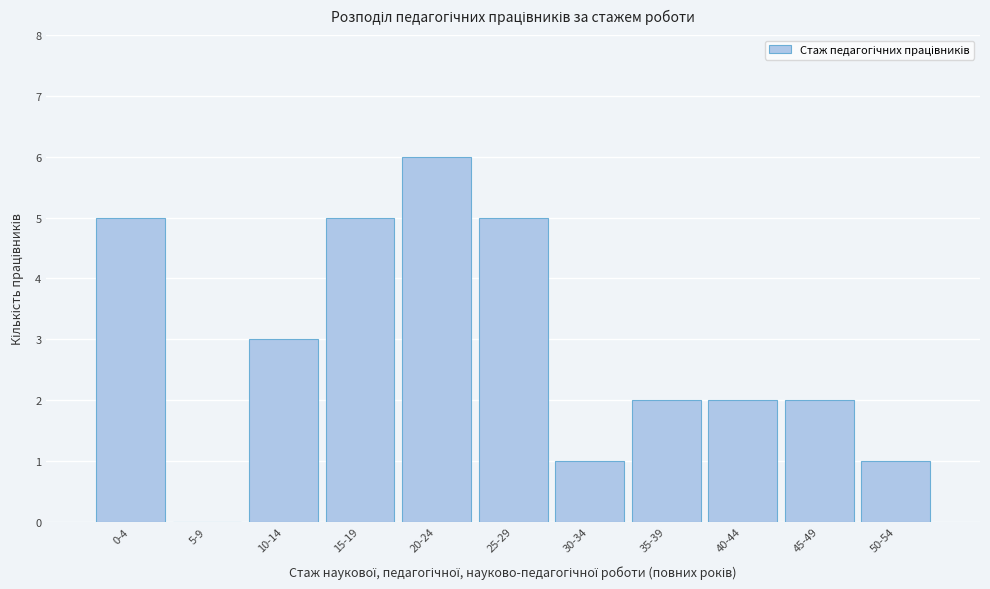

Reading right to left, list all the values displayed in this chart.

50-54=1	45-49=2	40-44=2	35-39=2	30-34=1	25-29=5	20-24=6	15-19=5	10-14=3	5-9=0	0-4=5